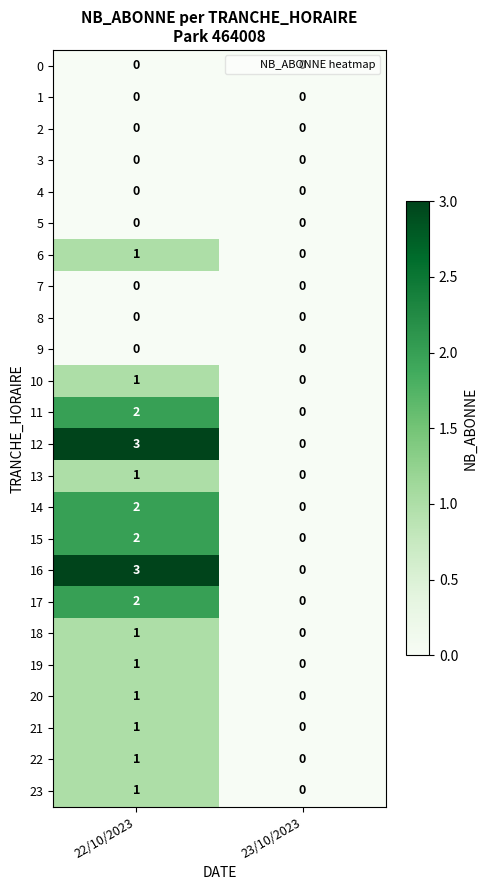

At how many categories does at least one series exceed 2?

1